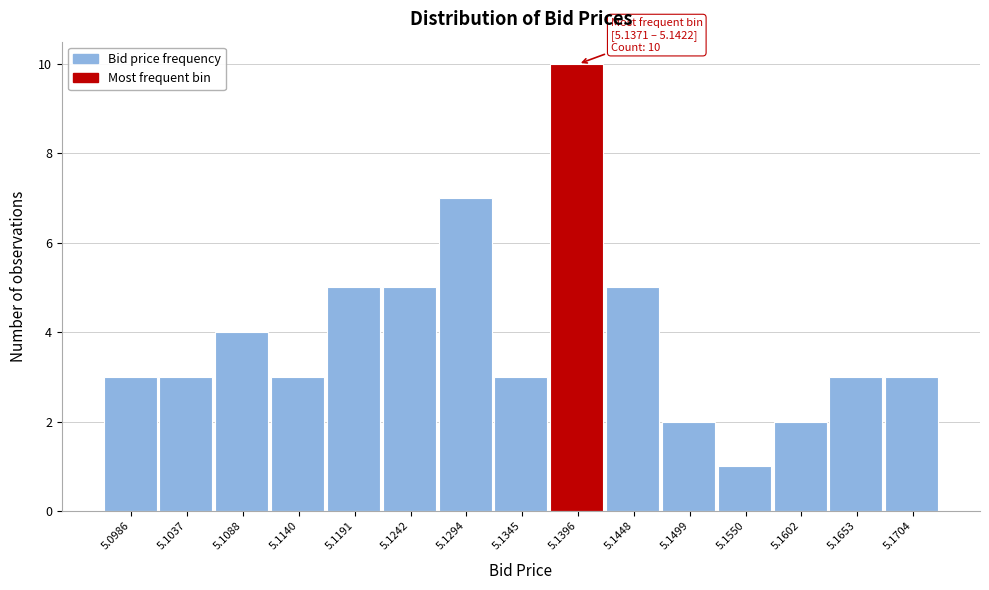

Over which range of the x-axis is the bar tallest?

5.137 to 5.142